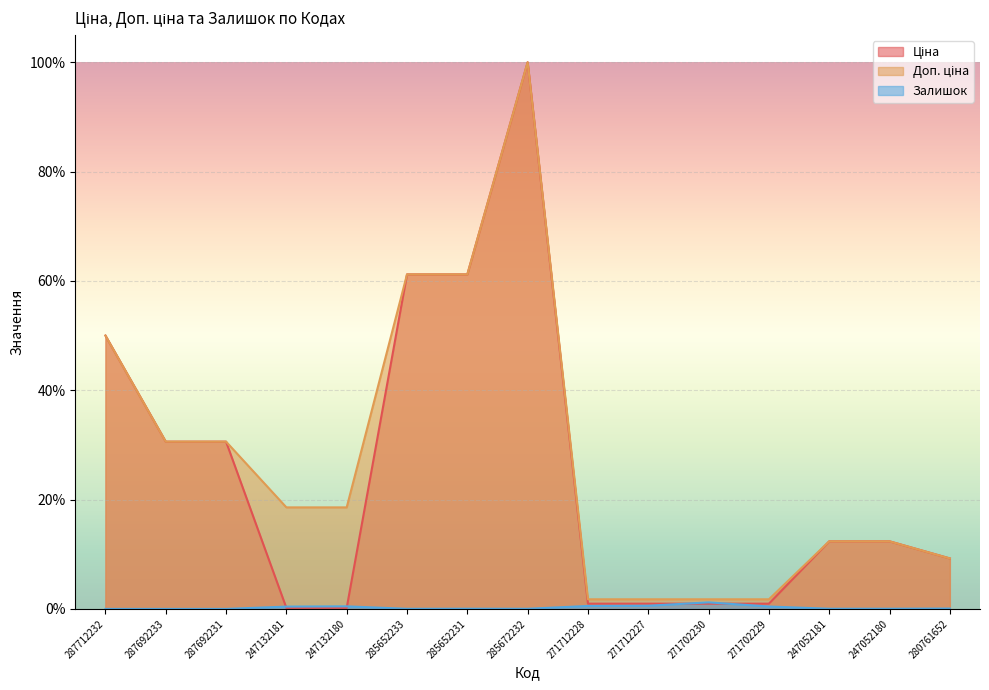

At 247132180, list the series in order from smallest to largest.

Ціна, Залишок, Доп. ціна